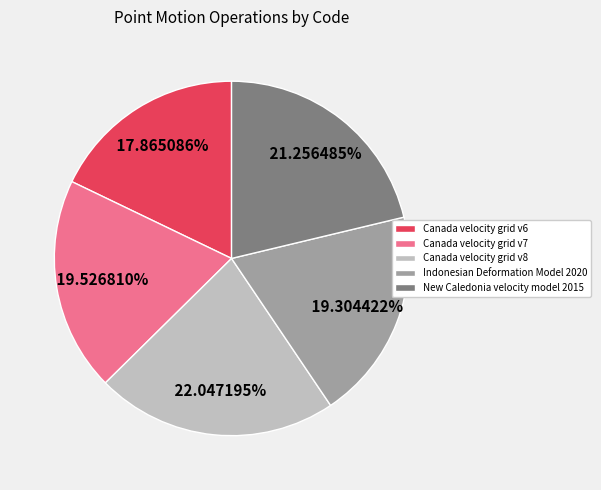

Approximately how many times larger is the value at Canada velocity grid v7 compared to New Caledonia velocity model 2015?

0.9